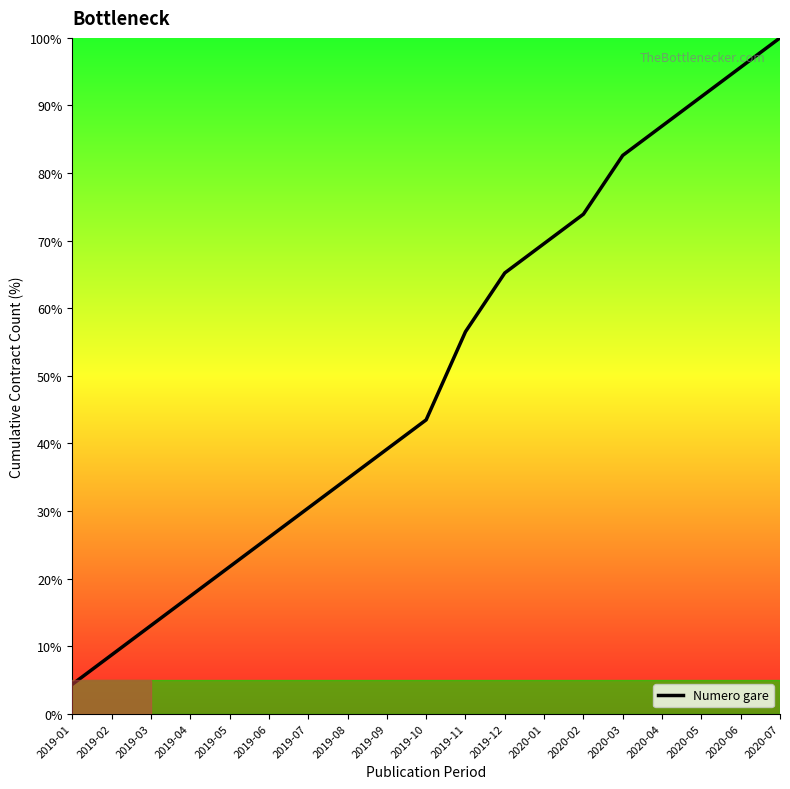

List the labels in order of value, smallest first.

2019-01, 2019-02, 2019-03, 2019-04, 2019-05, 2019-06, 2019-07, 2019-08, 2019-09, 2019-10, 2019-11, 2019-12, 2020-01, 2020-02, 2020-03, 2020-04, 2020-05, 2020-06, 2020-07